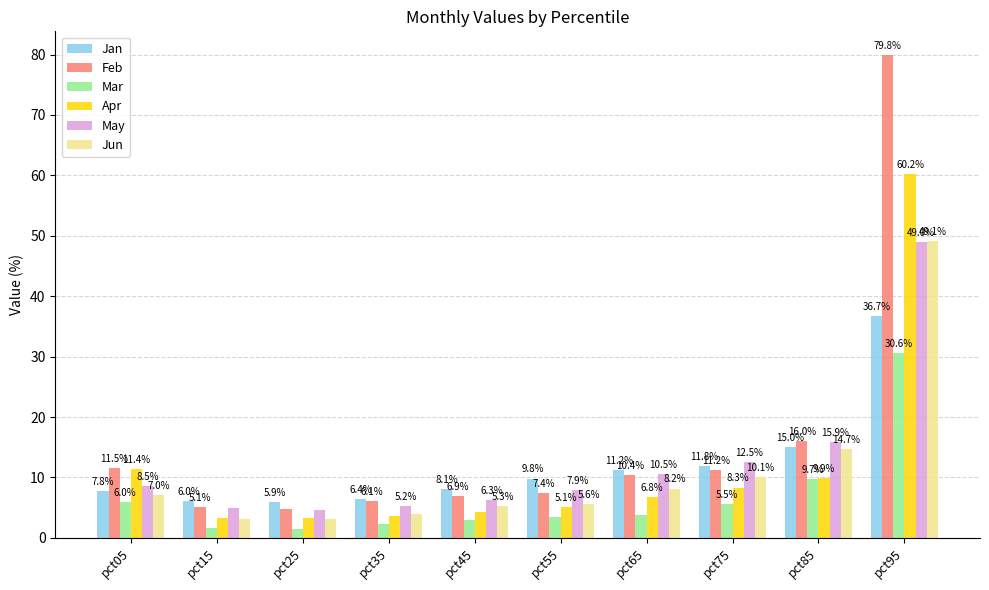

Is the value of Jun at pct75 greater than the value of Apr at pct85?

Yes